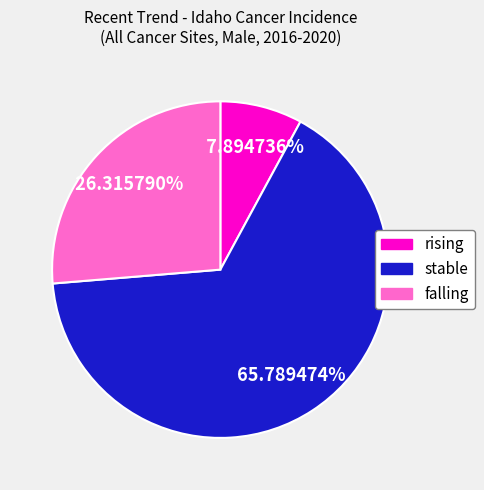

Between rising and stable, which is larger?

stable